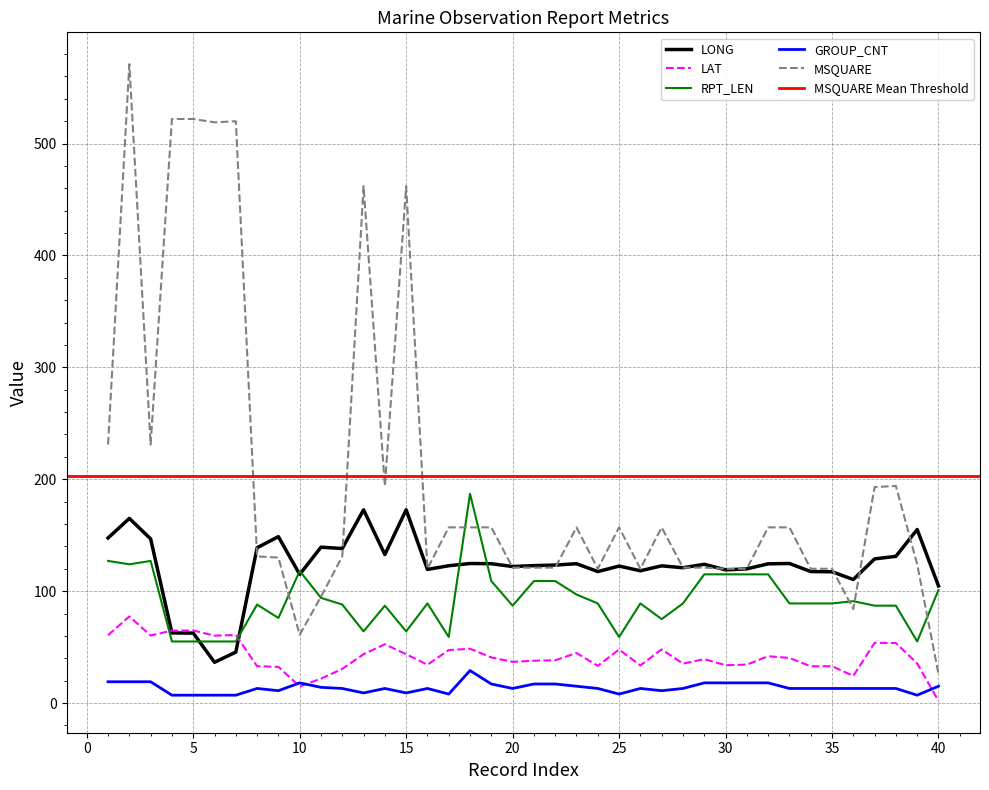

What is the minimum value for MSQUARE?

26.0